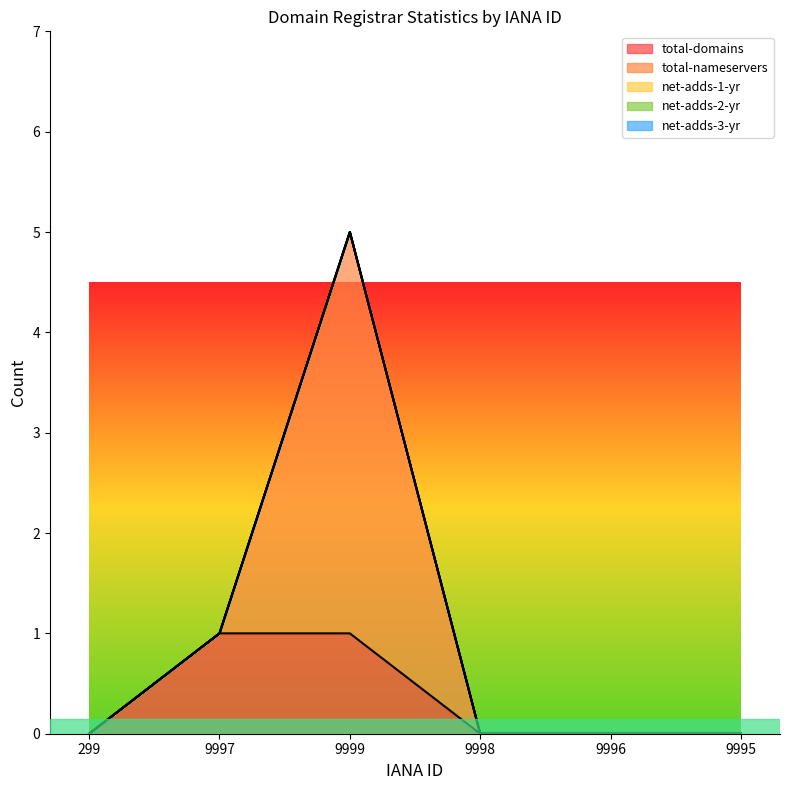

What are all the series names shown in the legend?

total-domains, total-nameservers, net-adds-1-yr, net-adds-2-yr, net-adds-3-yr